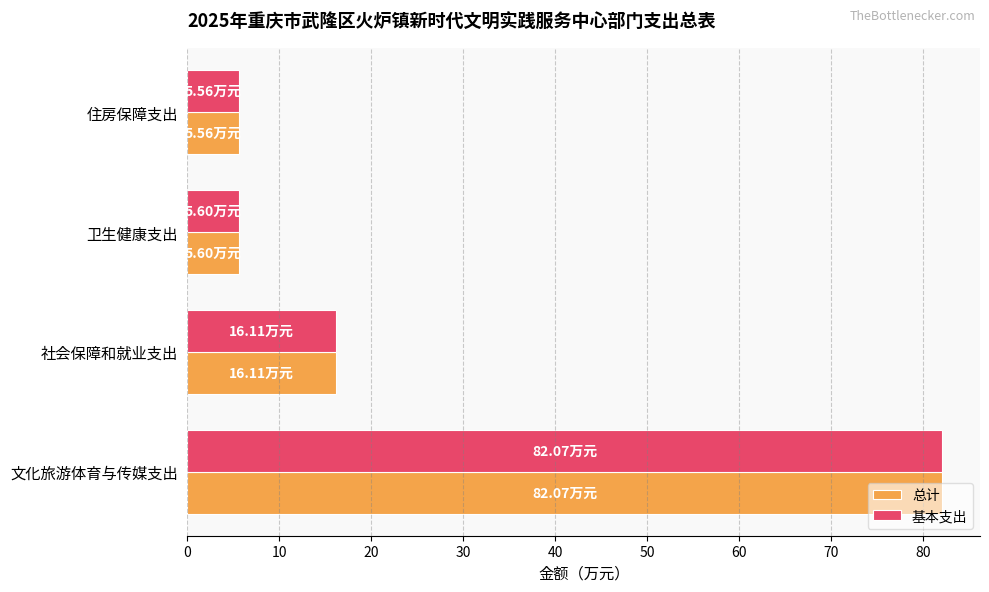

What is the difference between the maximum and minimum values in the 总计 series?

76.5